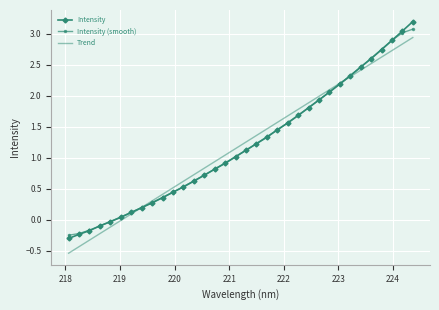

What is the greatest value displayed?

3.2